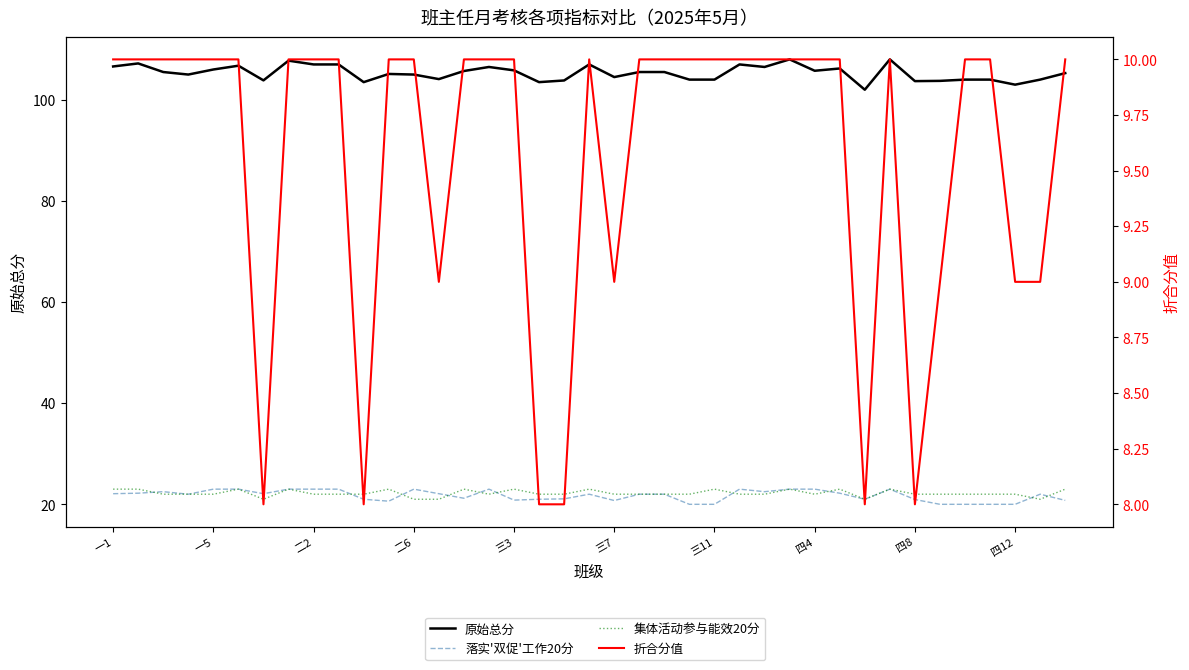

What is the sum of the 原始总分 values at 二2 and 四4?

212.8